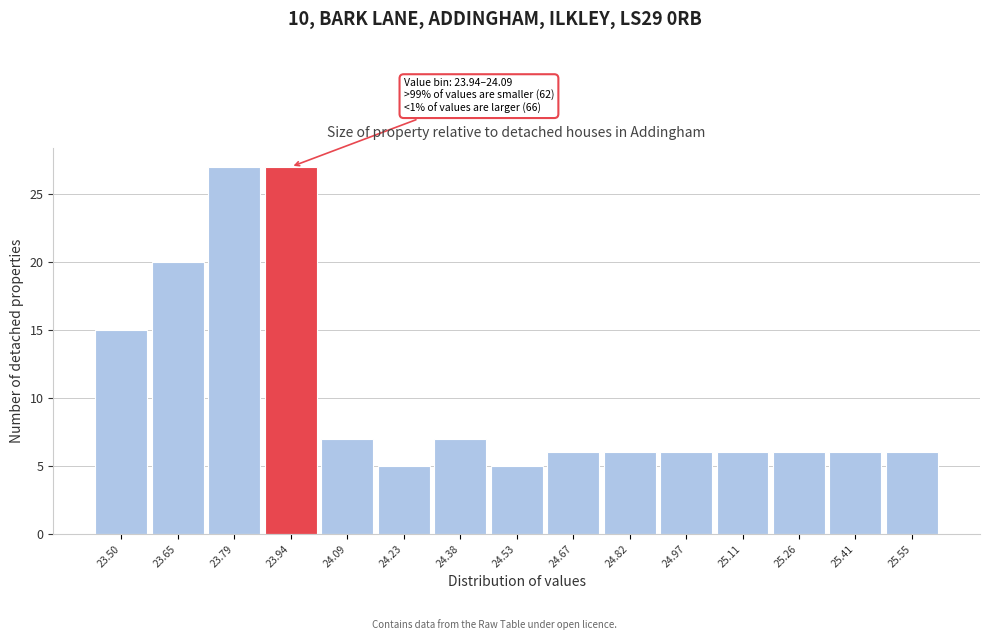

Reading left to right, transcribe all the data shown in this chart.

23.50=15	23.65=20	23.79=27	23.94=27	24.09=7	24.23=5	24.38=7	24.53=5	24.67=6	24.82=6	24.97=6	25.11=6	25.26=6	25.41=6	25.55=6